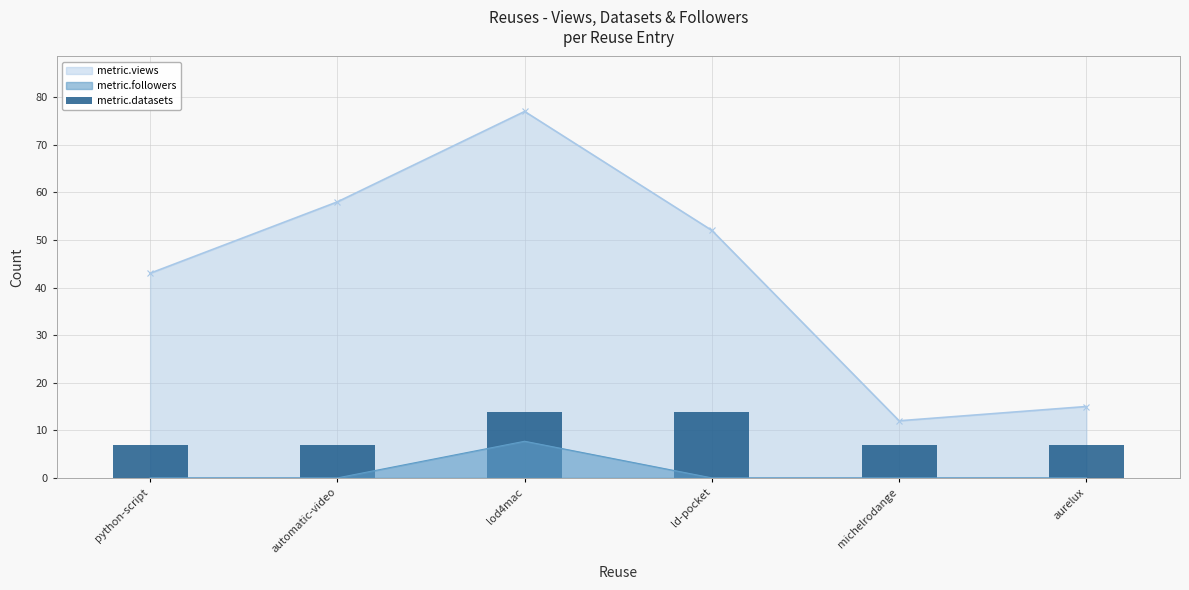

True or false: the data shows 2.2 at automatic-video.

False